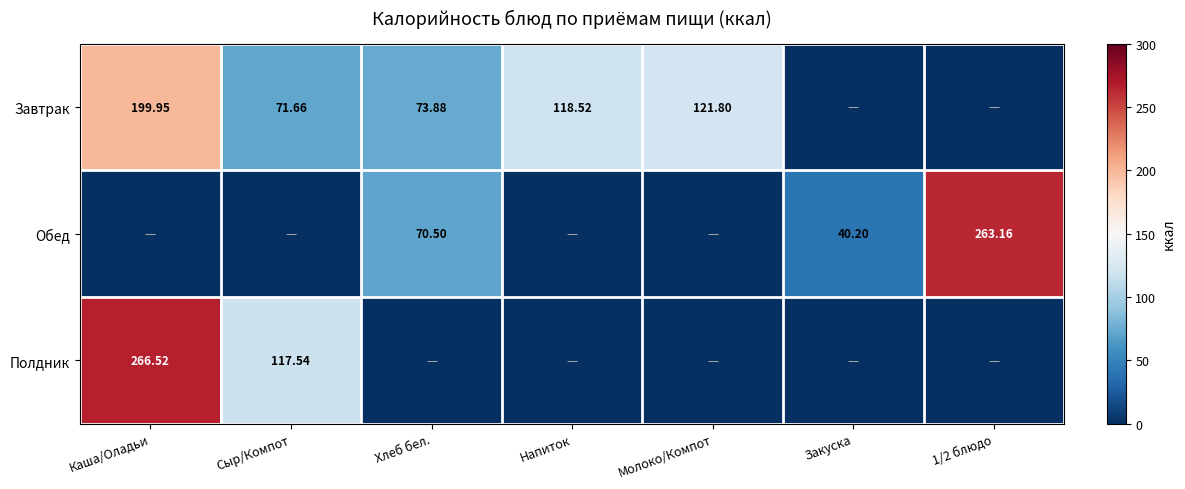

True or false: Обед has a value of 120.0 at Хлеб бел..

False